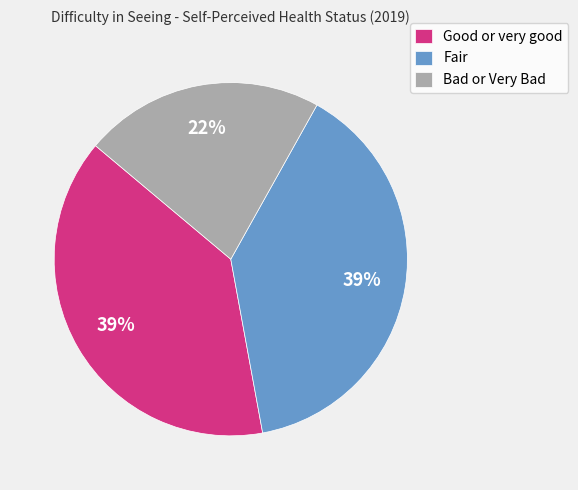

Between Good or very good and Bad or Very Bad, which is larger?

Good or very good